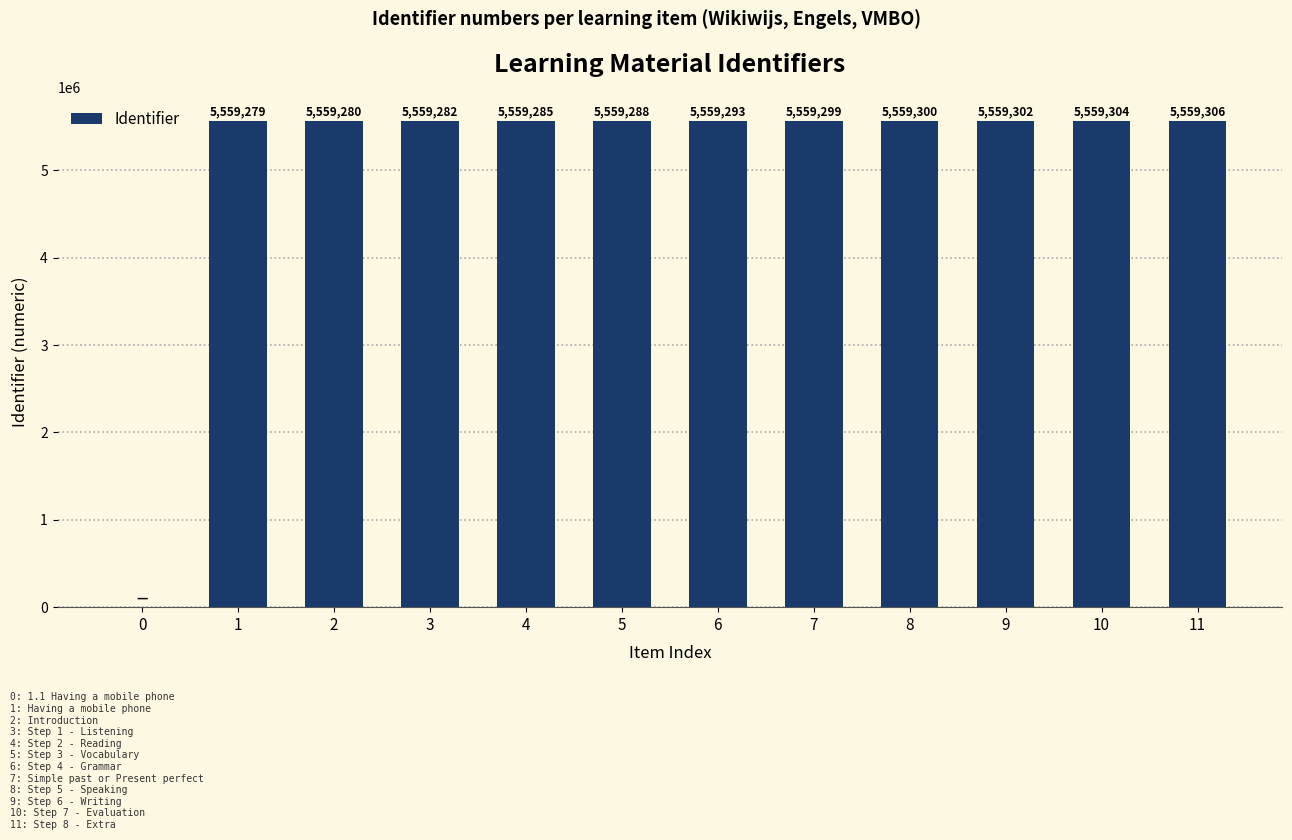

What is the difference between the values at 9 and 10?

2